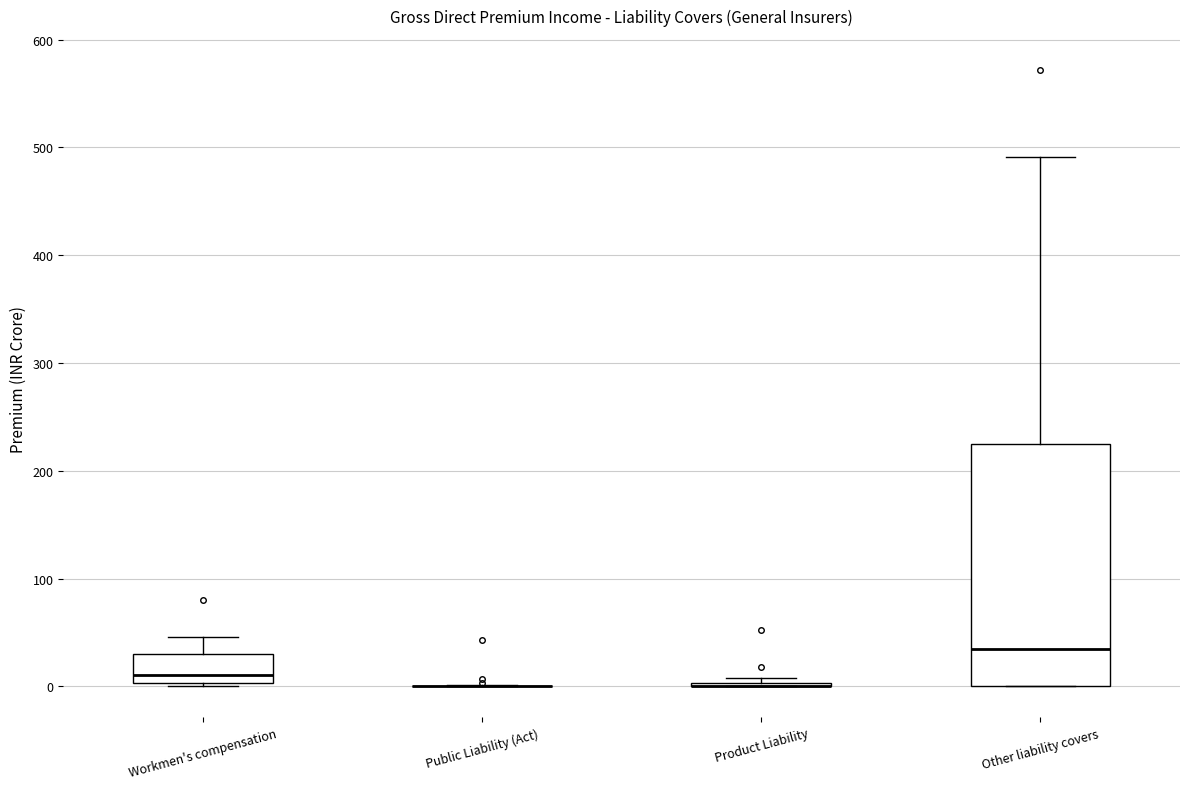

Comparing the boxes themselves (not the whiskers), which one is the tallest?

Other liability covers